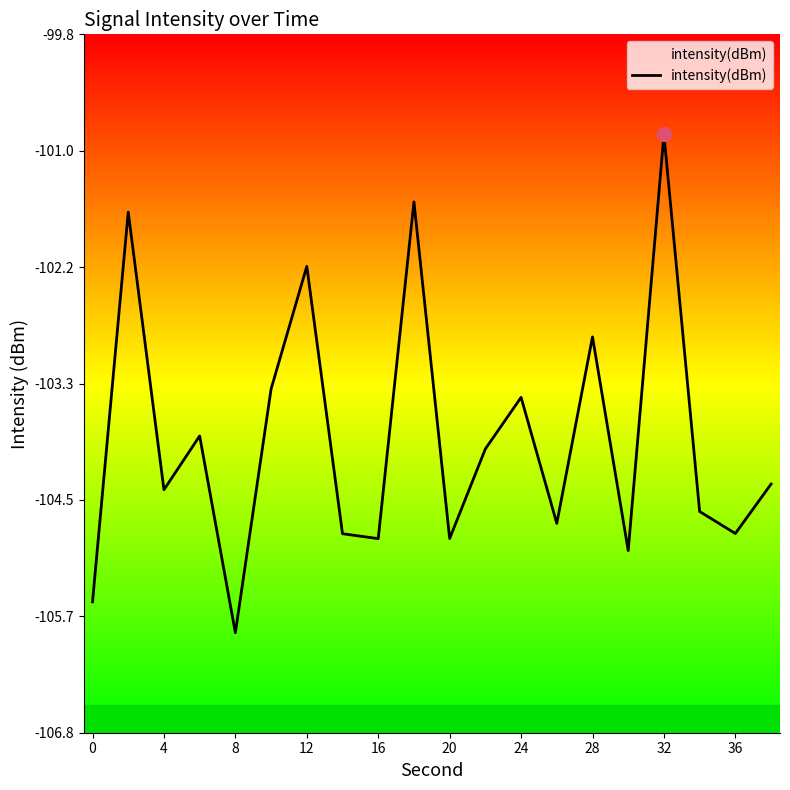

Read the value at 28.

-102.9